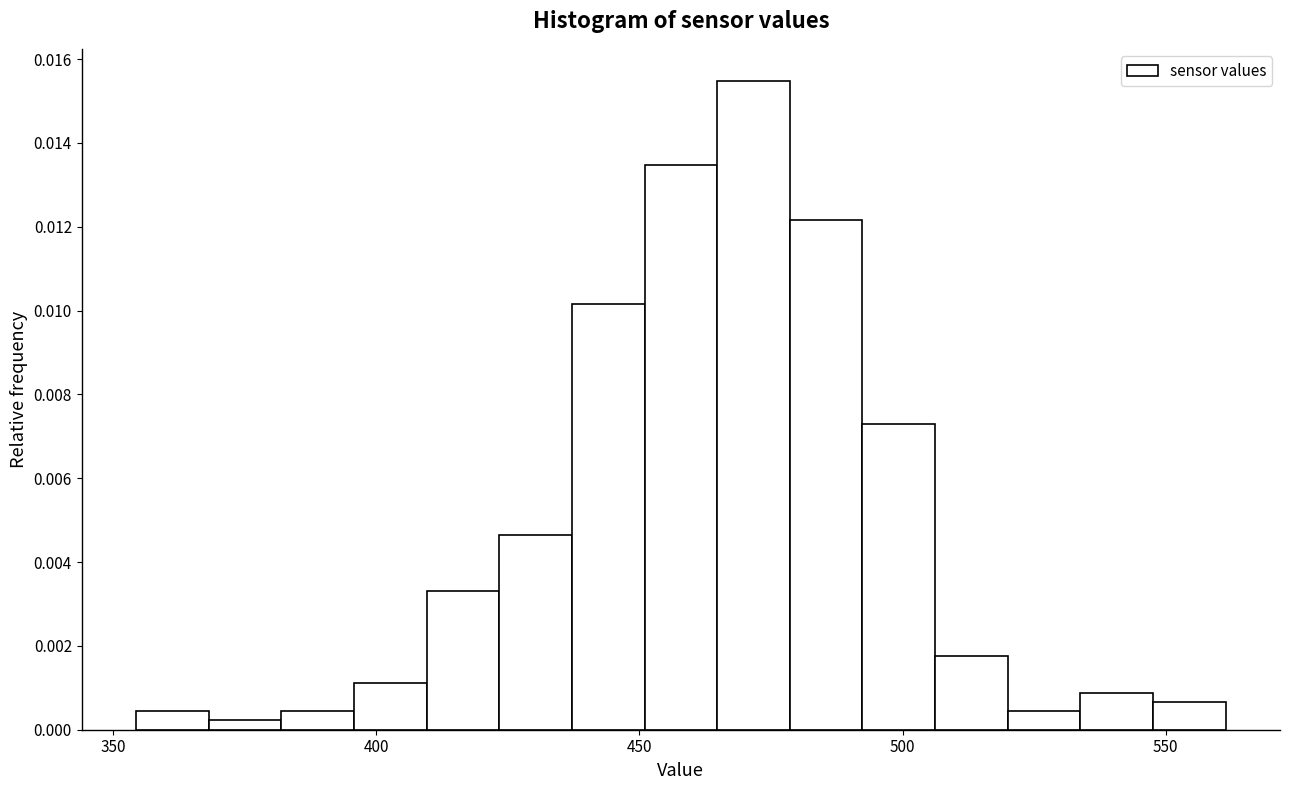

Read against the x-axis, roughly where is the centre of the tallest bar?

470